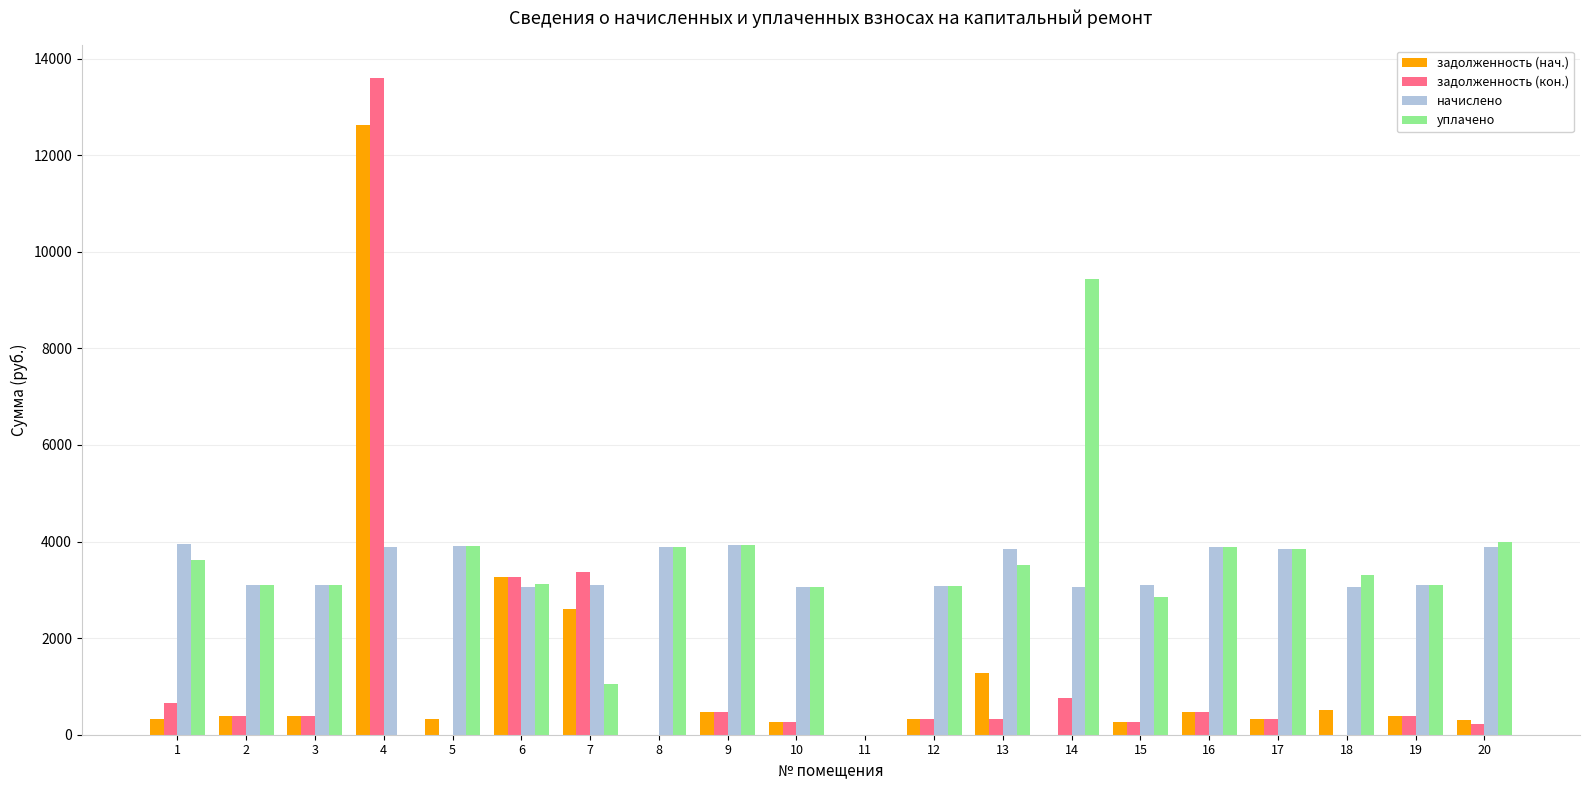

True or false: задолженность (нач.) has a value of 474.6 at 16.

True